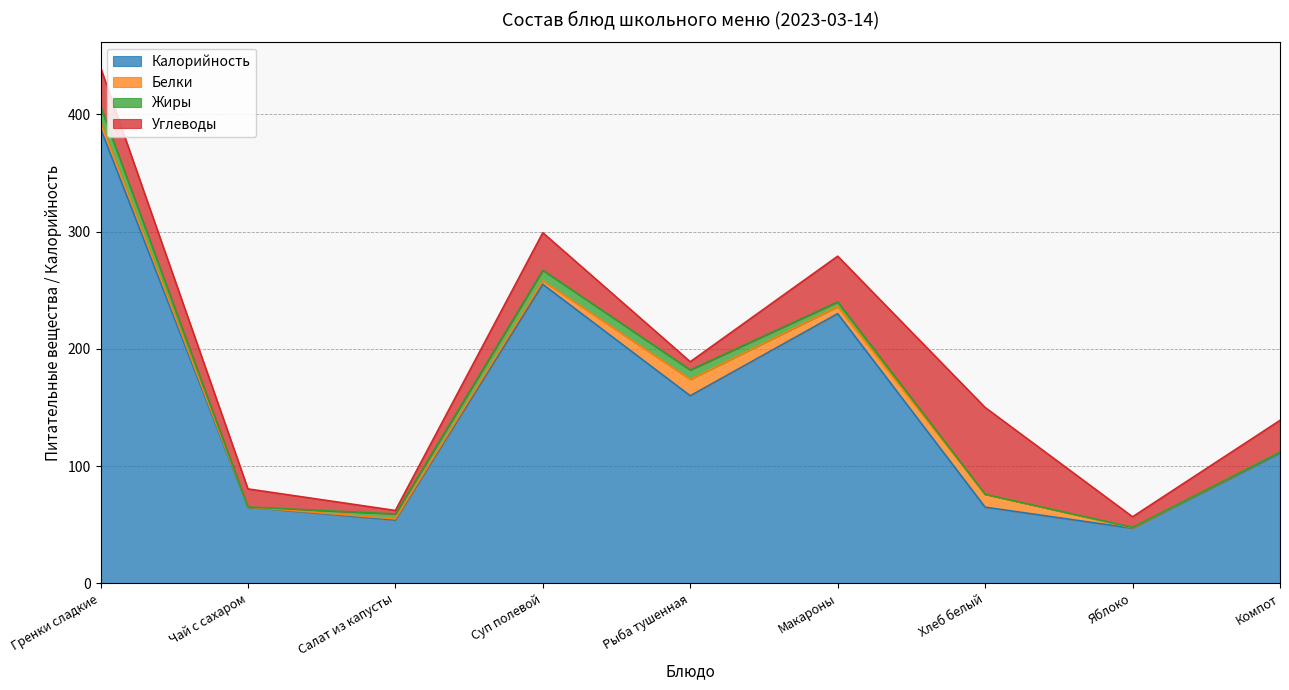

How many times do Калорийность and Углеводы cross each other?

2